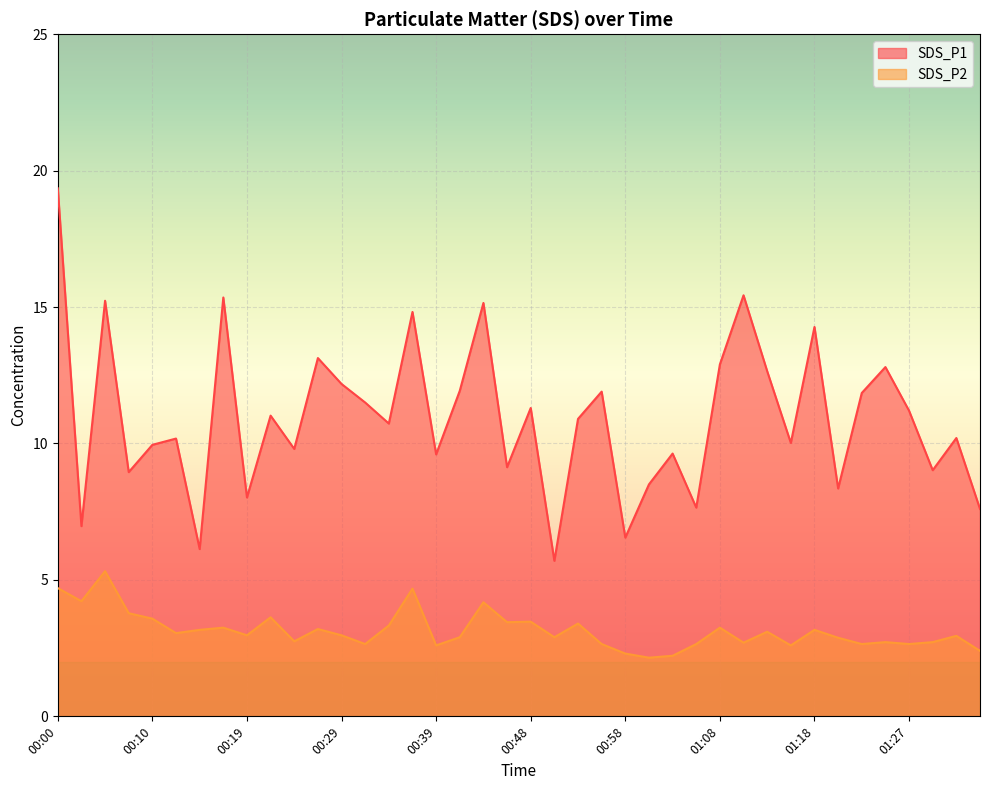

Reading left to right, transcribe all the data shown in this chart.

SDS_P1: 00:00=19.4	00:02=7.0	00:05=15.2	00:07=8.9	00:10=9.9	00:12=10.2	00:14=6.1	00:17=15.3	00:19=8.0	00:22=11.0	00:24=9.8	00:27=13.1	00:29=12.2	00:31=11.5	00:34=10.7	00:36=14.8	00:39=9.6	00:41=11.9	00:44=15.2	00:46=9.1	00:48=11.3	00:51=5.7	00:53=10.9	00:56=11.9	00:58=6.5	01:01=8.5	01:03=9.6	01:05=7.7	01:08=12.9	01:10=15.4	01:13=12.7	01:15=10.0	01:18=14.3	01:20=8.3	01:23=11.8	01:25=12.8	01:27=11.2	01:30=9.0	01:32=10.2	01:35=7.6
SDS_P2: 00:00=4.7	00:02=4.2	00:05=5.3	00:07=3.8	00:10=3.6	00:12=3.0	00:14=3.2	00:17=3.2	00:19=3.0	00:22=3.6	00:24=2.8	00:27=3.2	00:29=3.0	00:31=2.6	00:34=3.3	00:36=4.7	00:39=2.6	00:41=2.9	00:44=4.2	00:46=3.5	00:48=3.5	00:51=2.9	00:53=3.4	00:56=2.6	00:58=2.3	01:01=2.1	01:03=2.2	01:05=2.6	01:08=3.2	01:10=2.7	01:13=3.1	01:15=2.6	01:18=3.2	01:20=2.9	01:23=2.6	01:25=2.7	01:27=2.6	01:30=2.7	01:32=3.0	01:35=2.4